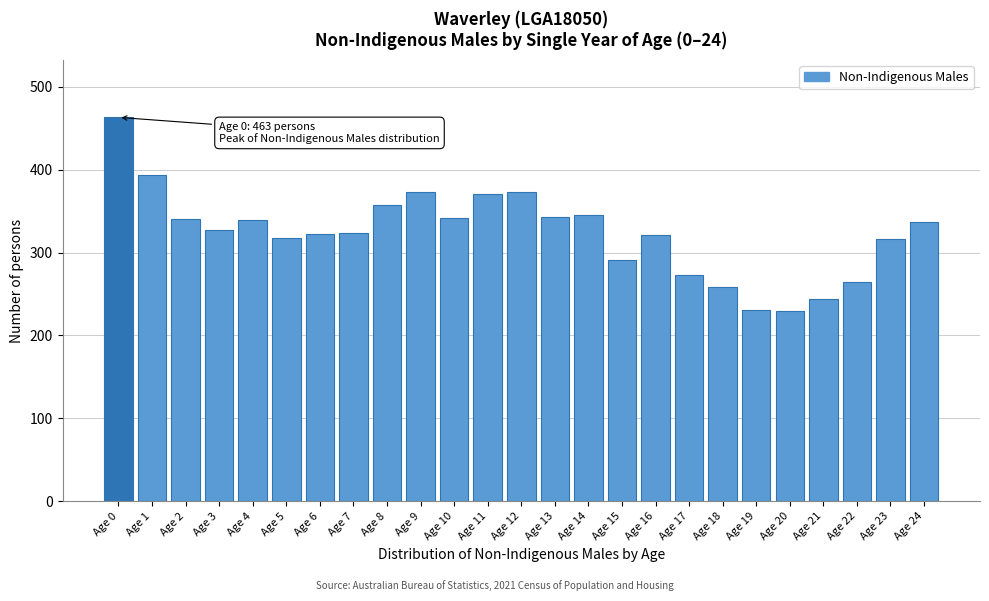

Is it true that the value at Age 18 is 258?

True